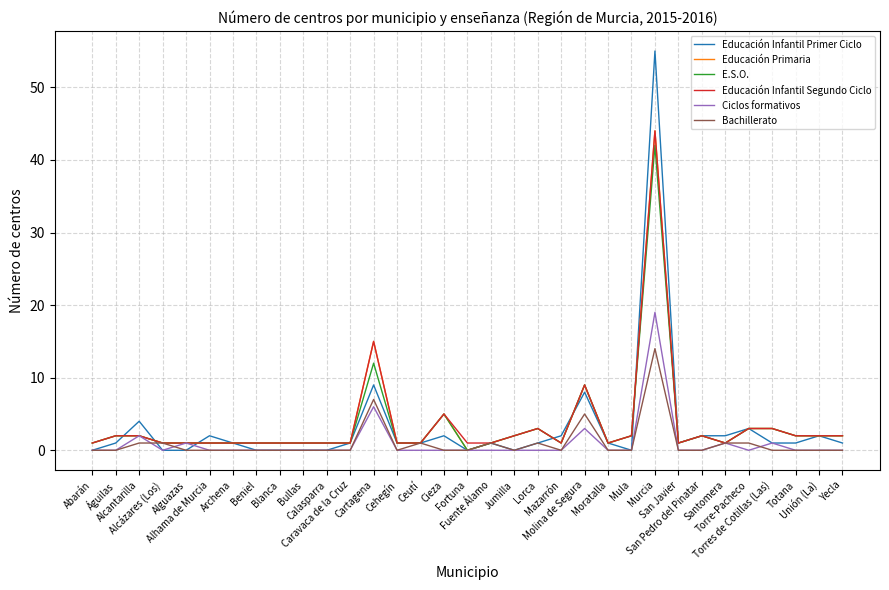

Which series has the largest range (max minus min)?

Educación Infantil Primer Ciclo